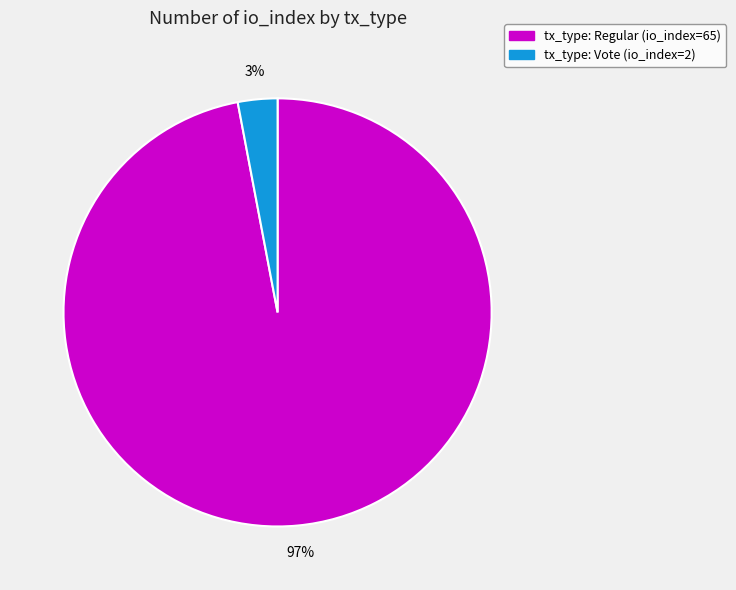

Combined, do tx_type: Vote (io_index=2) and tx_type: Regular (io_index=65) account for over 50%?

Yes